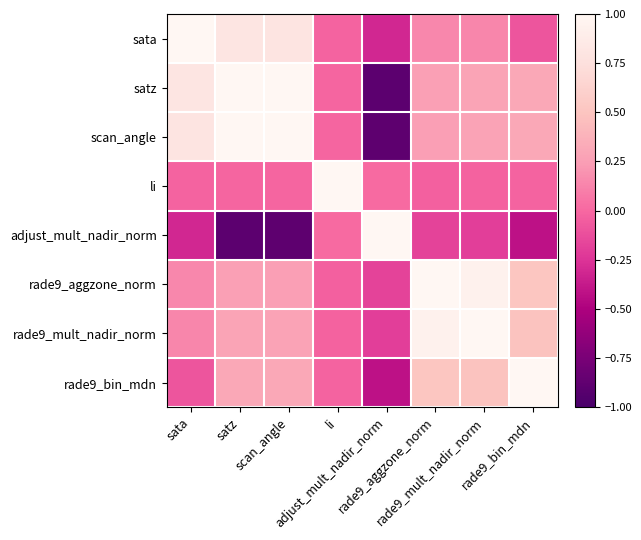

Which series has the largest total across all categories?

rade9_mult_nadir_norm